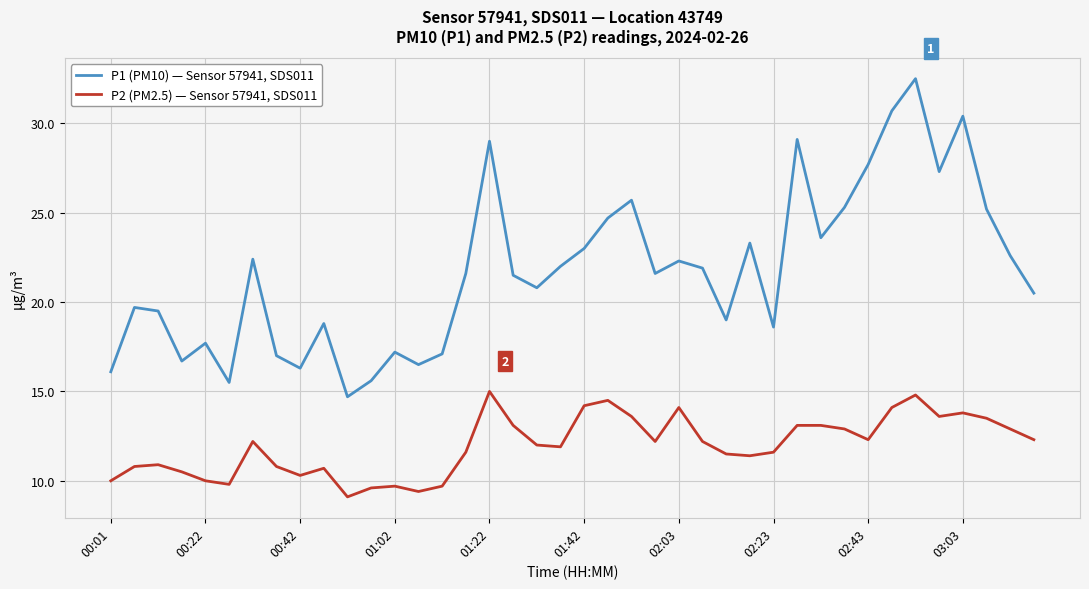

Which series has the largest total across all categories?

P1 (PM10) — Sensor 57941, SDS011